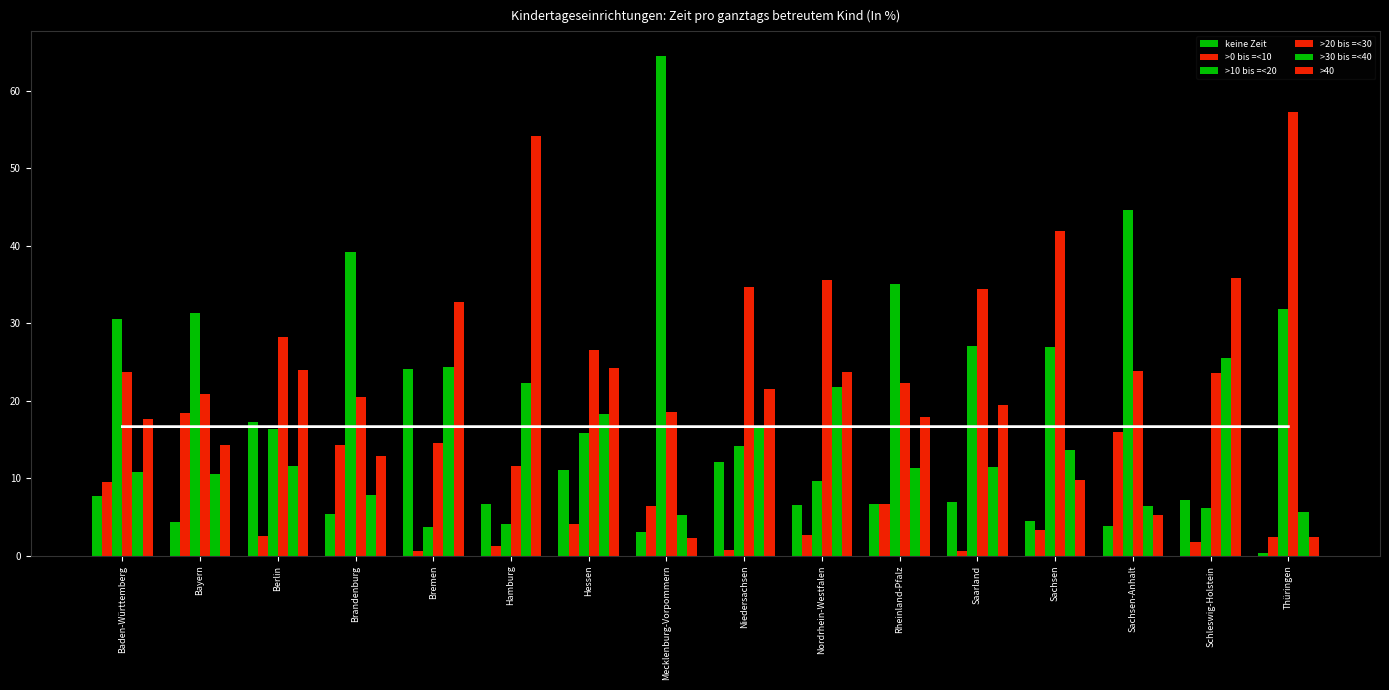

What is the label of the 3rd bar from the left?

Berlin